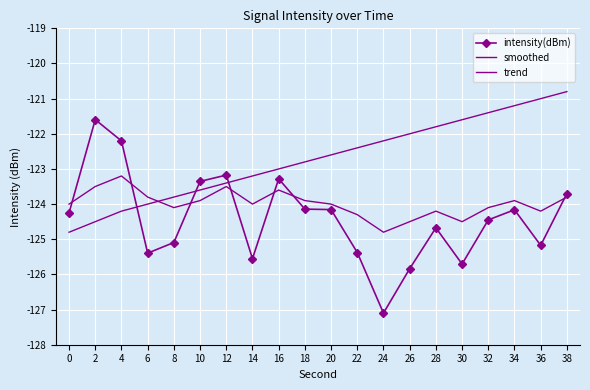

True or false: intensity(dBm) has a value of -175.0 at 34.

False